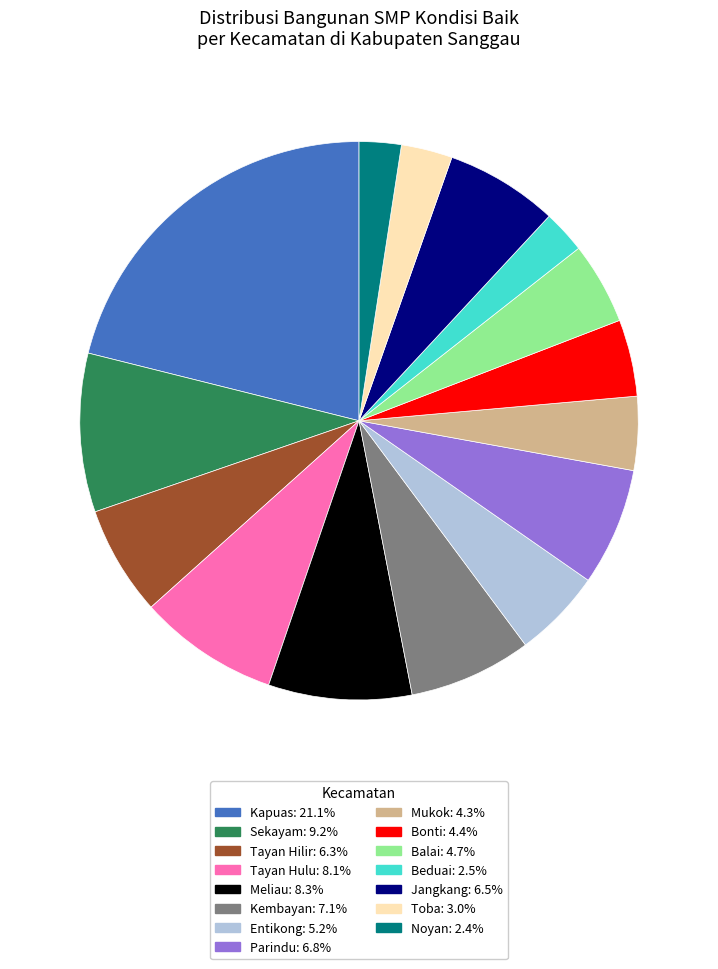

The Mukok slice represents 4% of the pie. True or false?

True